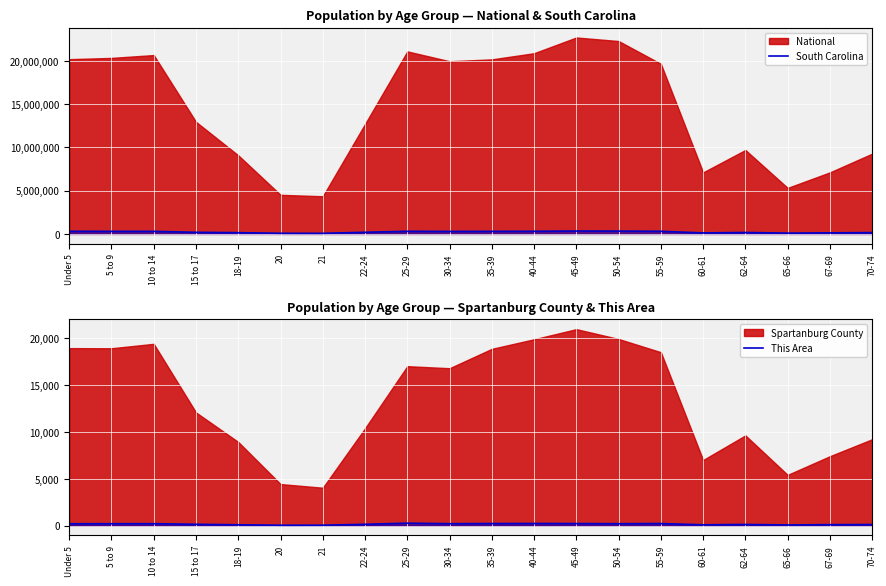

The value of South Carolina at 35-39 is 296682. True or false?

True